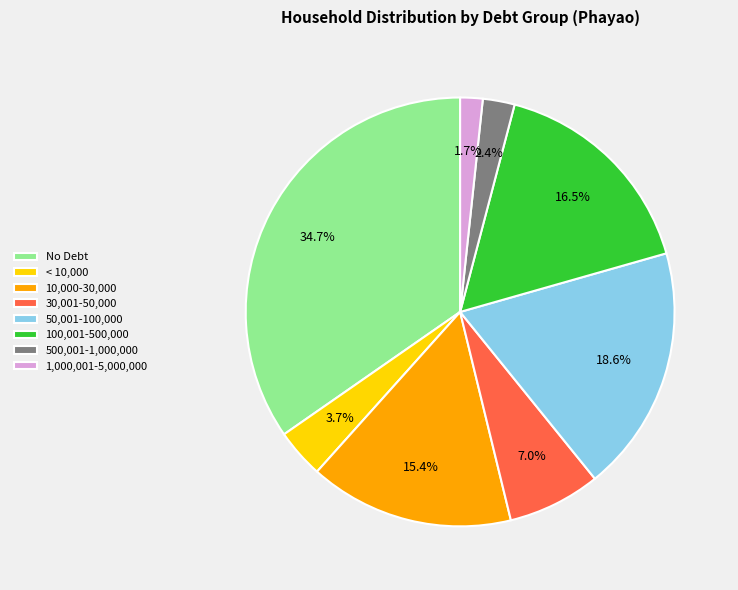

How much of the chart is everything except 30,001-50,000?

93.0%